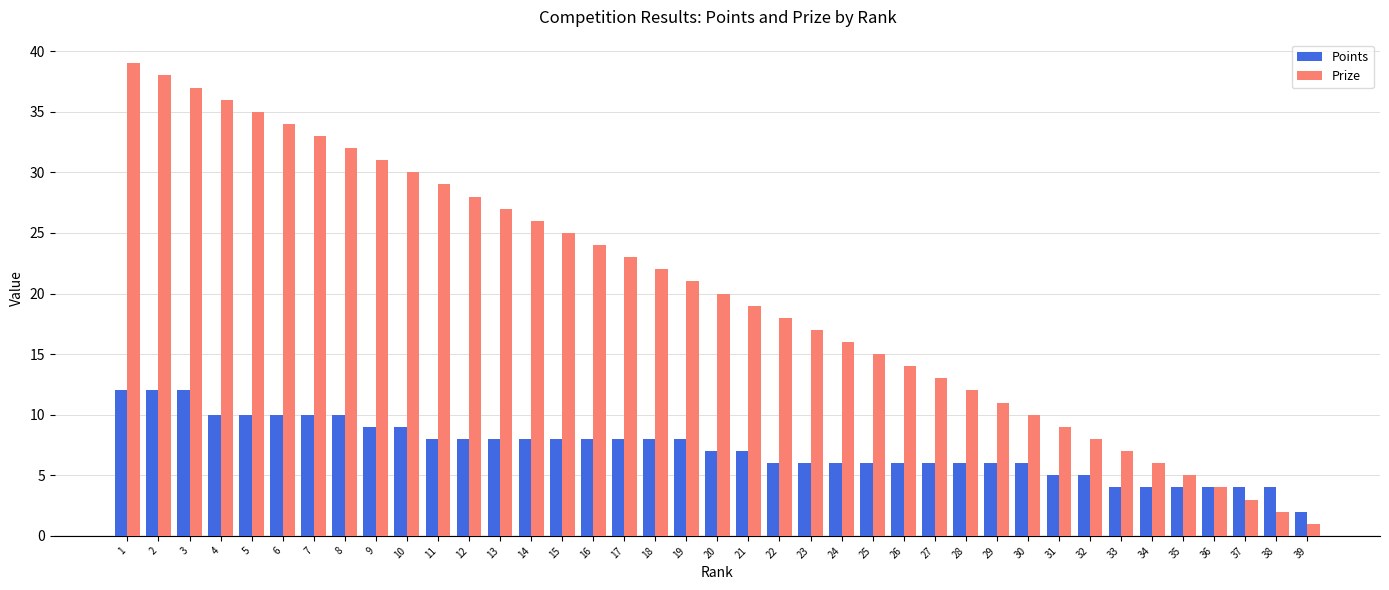

Between 13 and 19, which series saw the biggest shift?

Prize